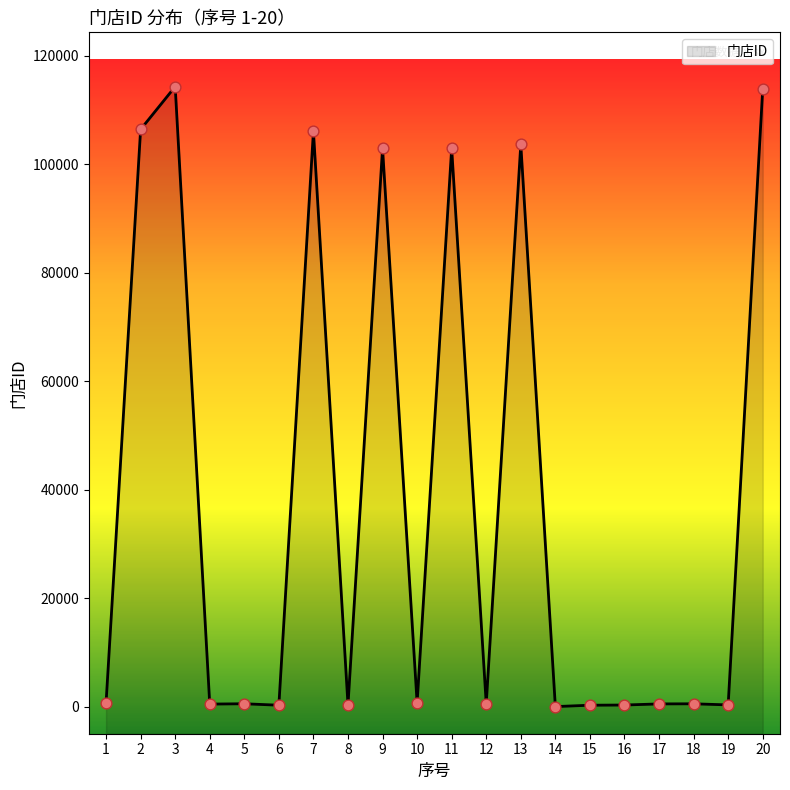

Which has a higher value, 19 or 20?

20